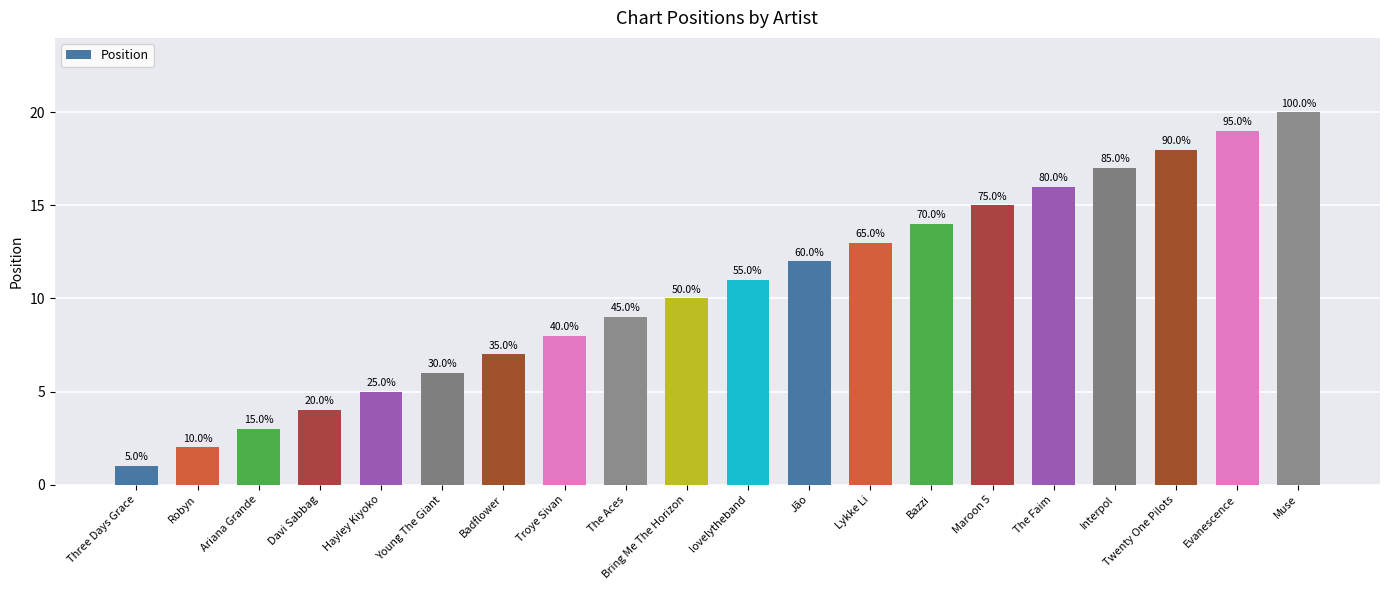

The value at Twenty One Pilots is 18. True or false?

True